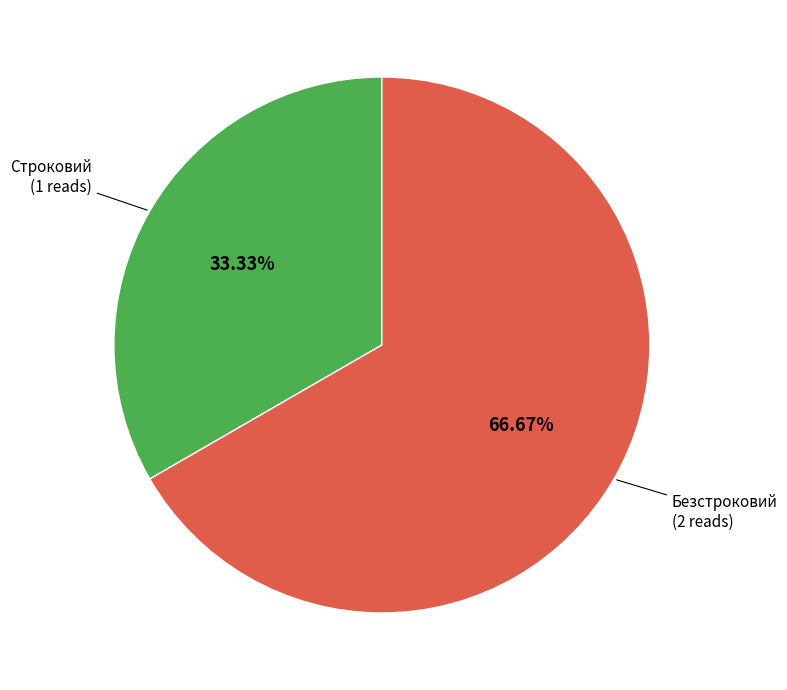

Is there a majority slice in this chart?

Yes